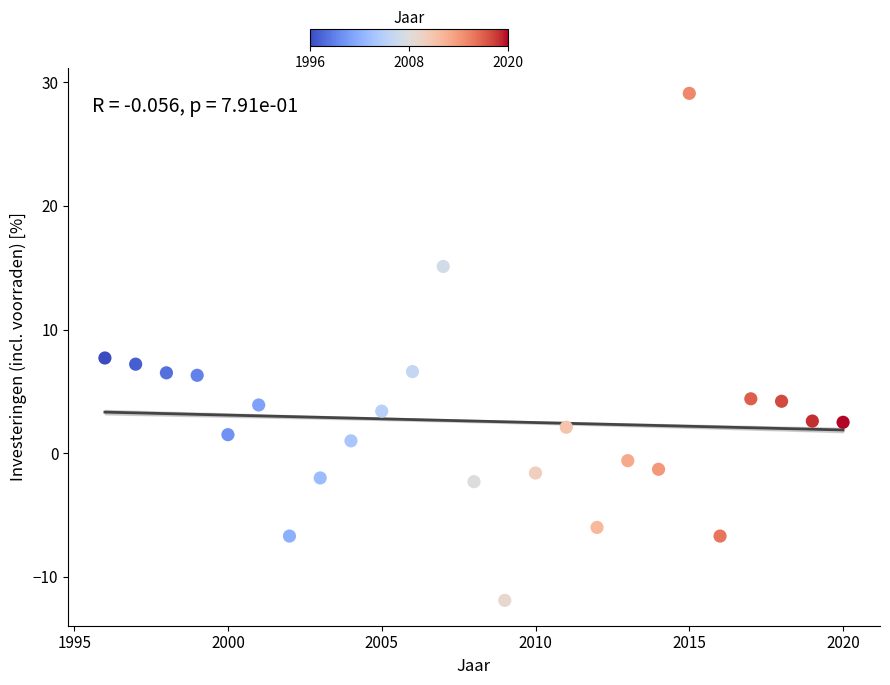

What is the range of Y values (max minus min)?

41.0